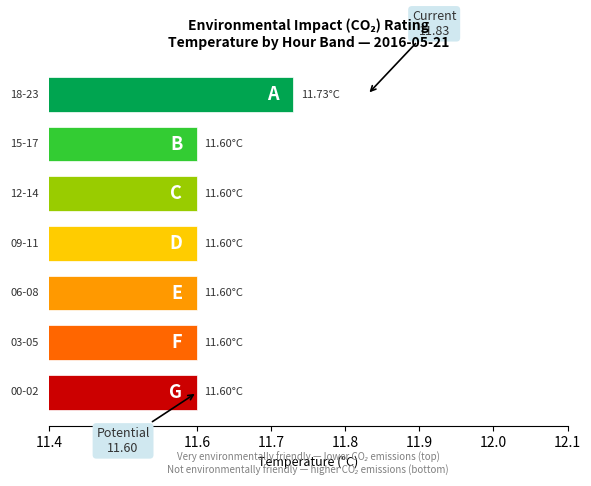

How many bars are there in total?

7